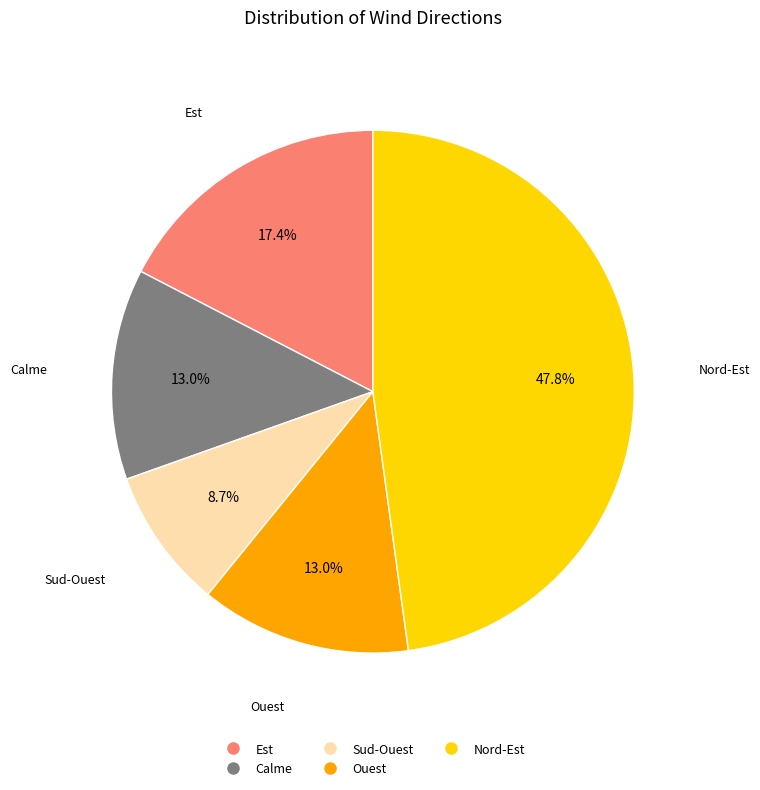

Is there any slice that represents more than half of the pie?

No